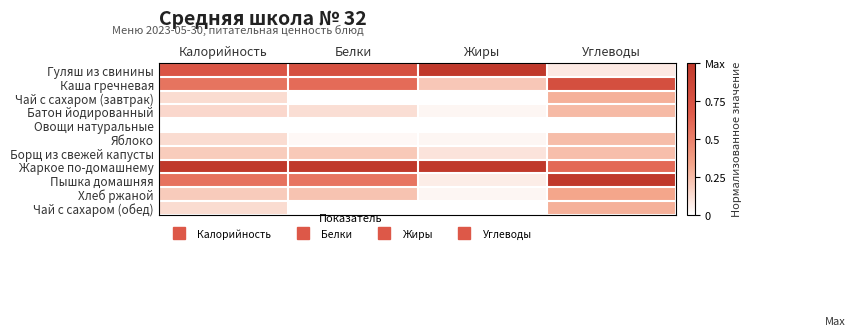

At which category is the sum across all series the highest?

Углеводы